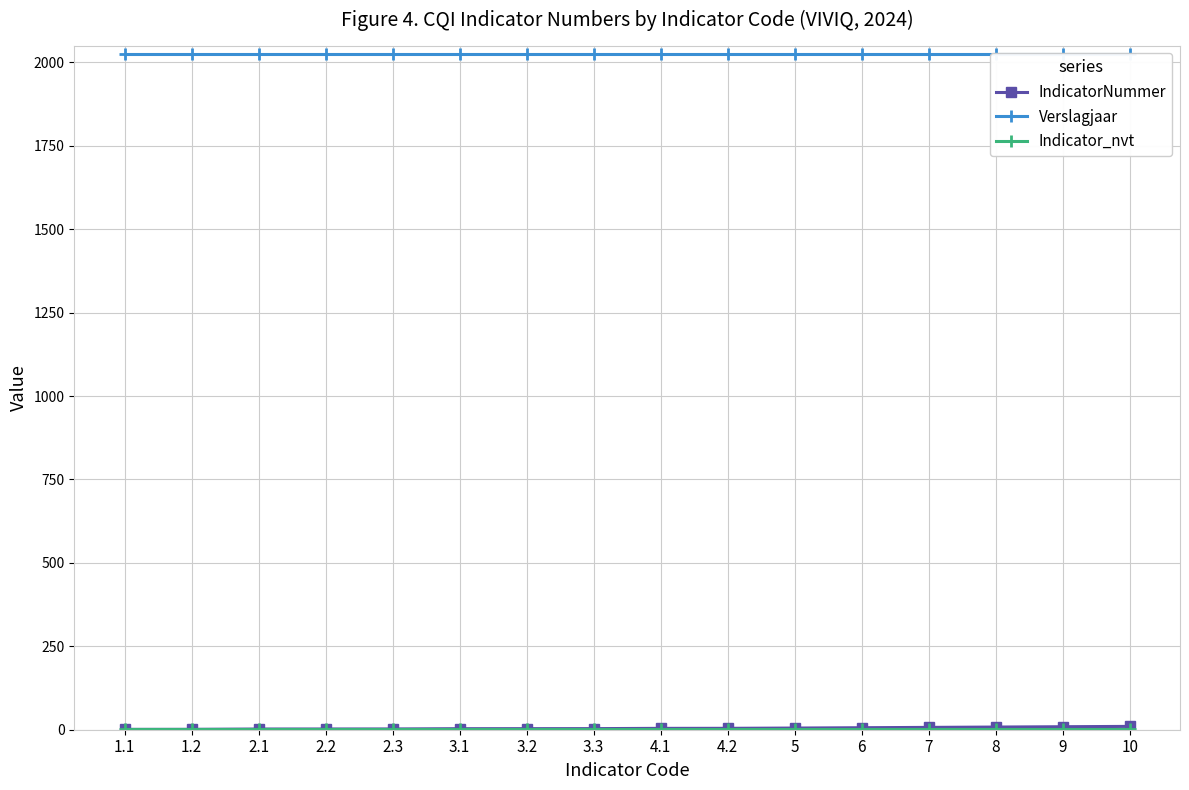

What is the minimum value for Verslagjaar?

2024.0